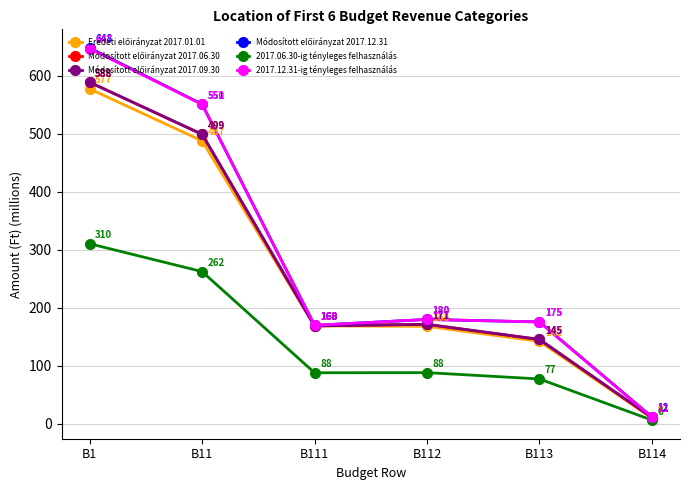

Is this an area chart (filled region under the line)?

No